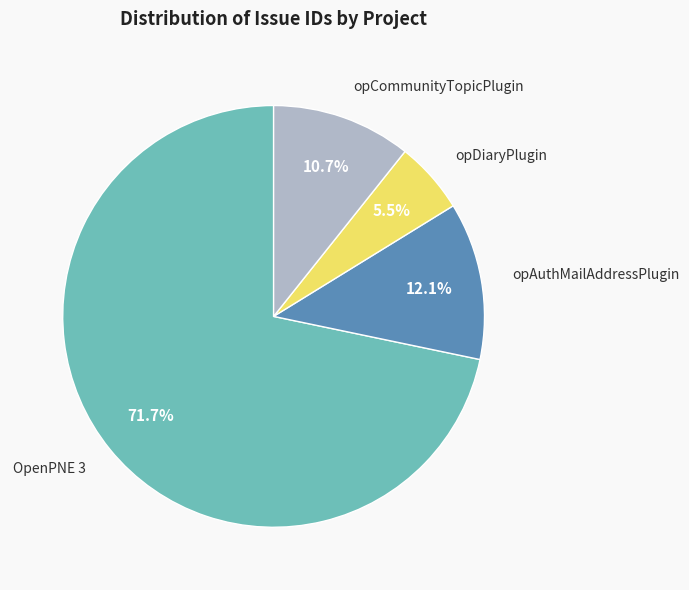

How many segments does this pie chart have?

4